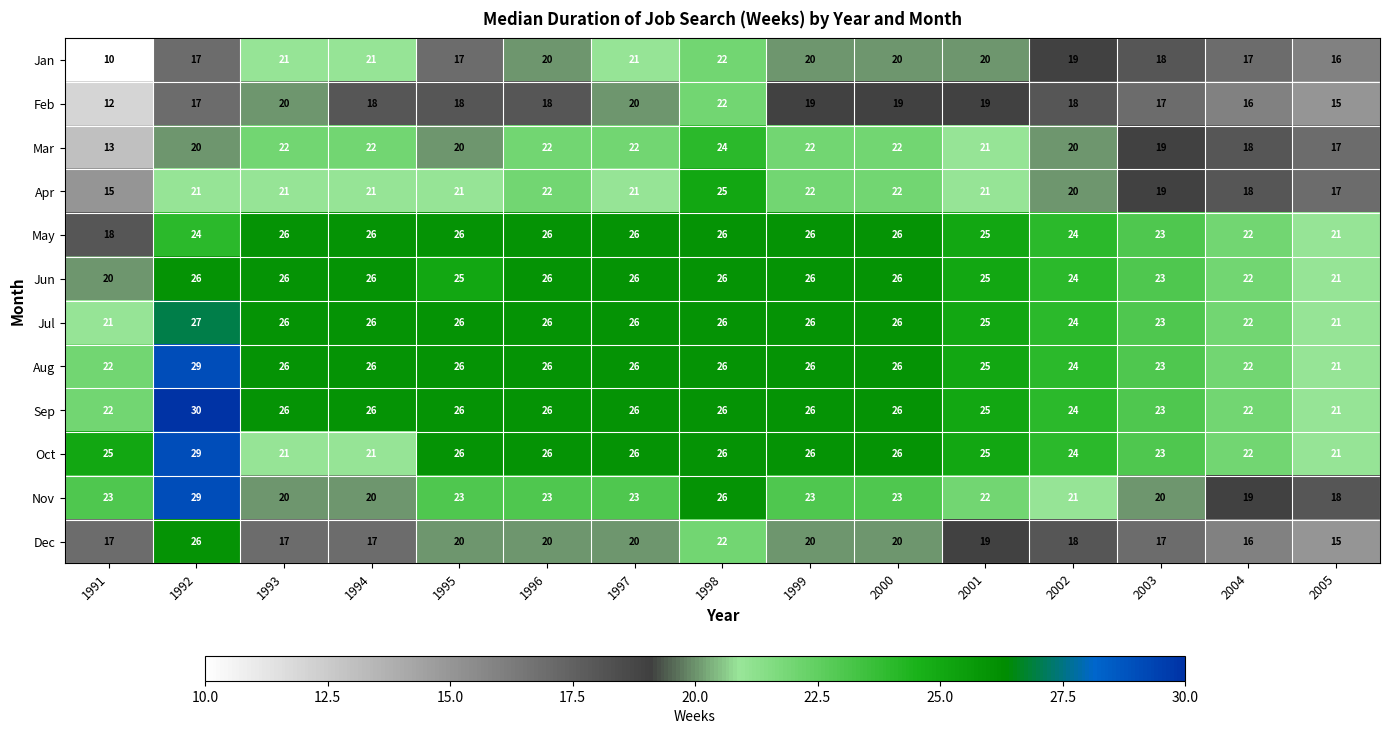

Count the number of categories in the chart.

15